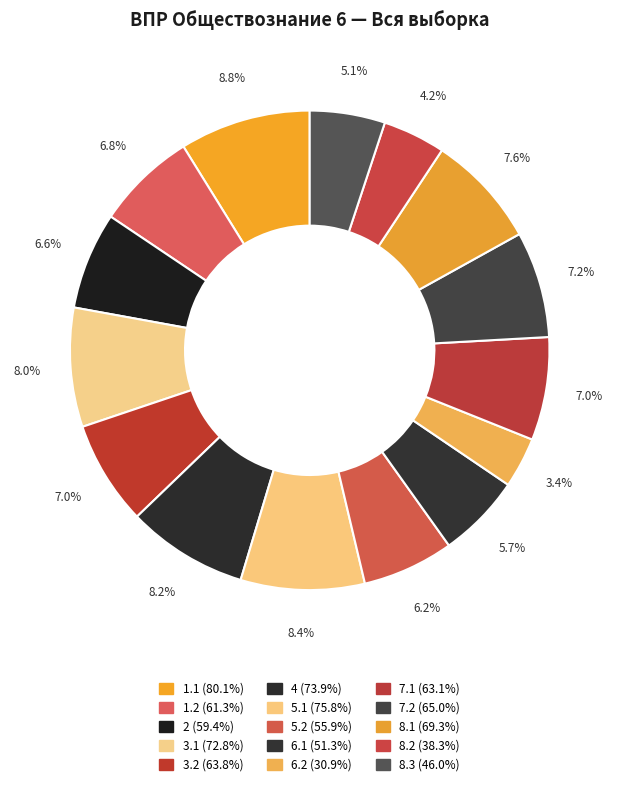

Rank the categories by value from highest to lowest.

1.1, 5.1, 4, 3.1, 8.1, 7.2, 3.2, 7.1, 1.2, 2, 5.2, 6.1, 8.3, 8.2, 6.2